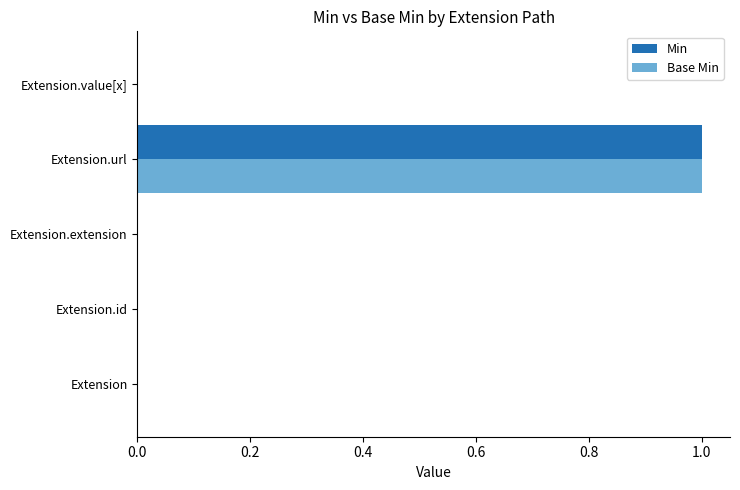

The Min series shows 1 at Extension. True or false?

False